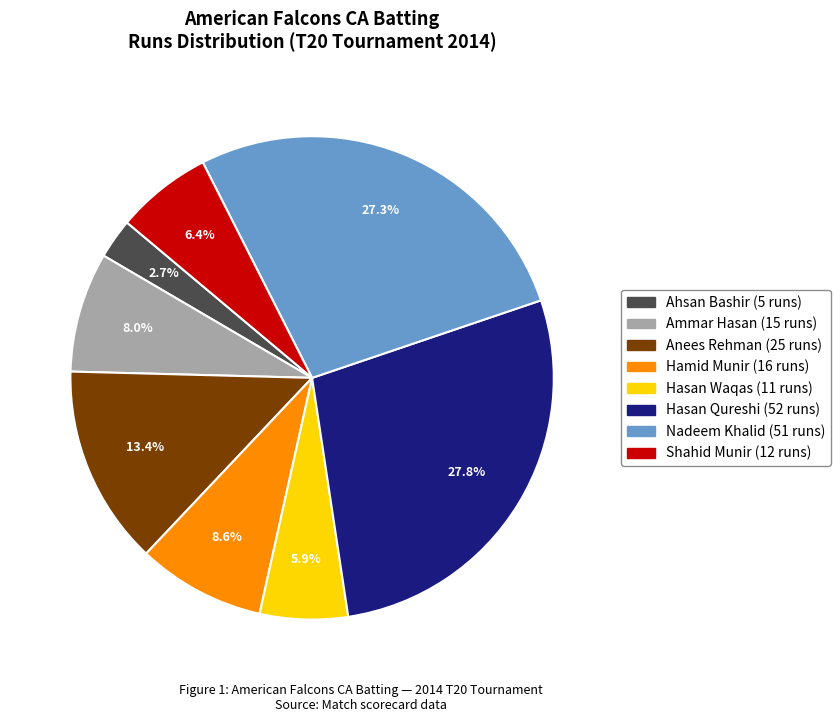

To the nearest percent, what is the difference between the largest and smallest slice percentages?

25%